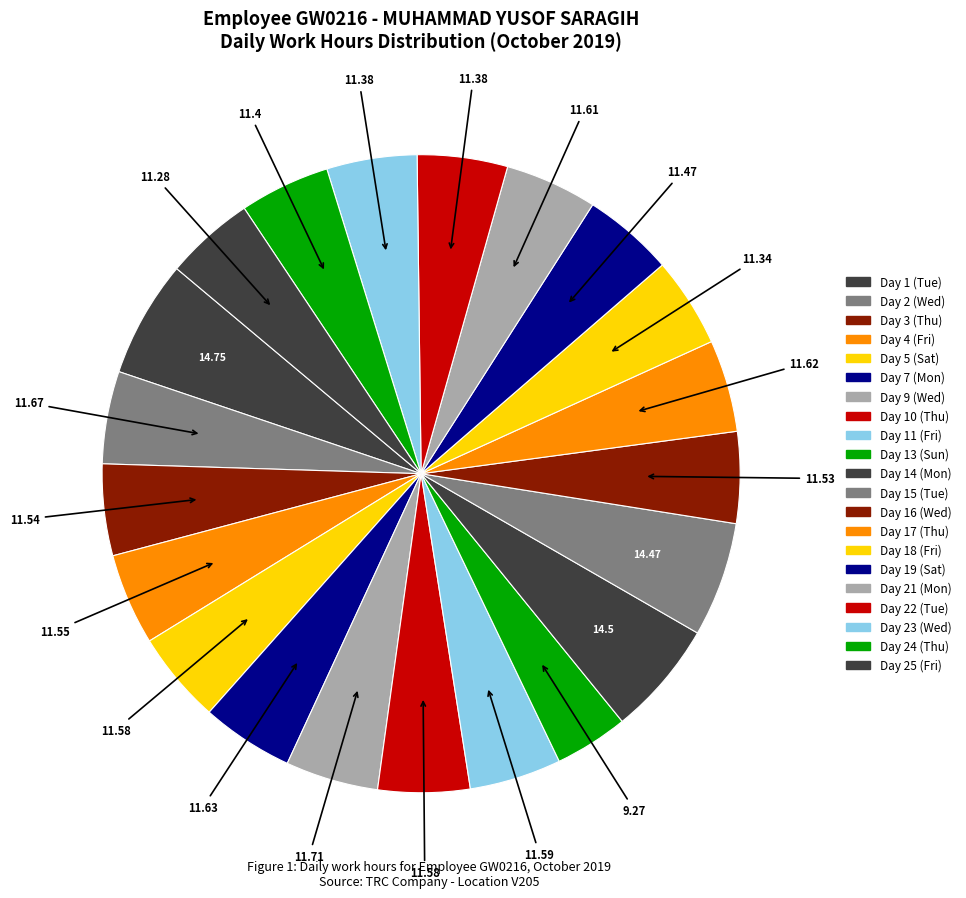

What portion of the pie excludes Day 4 (Fri)?

95.4%